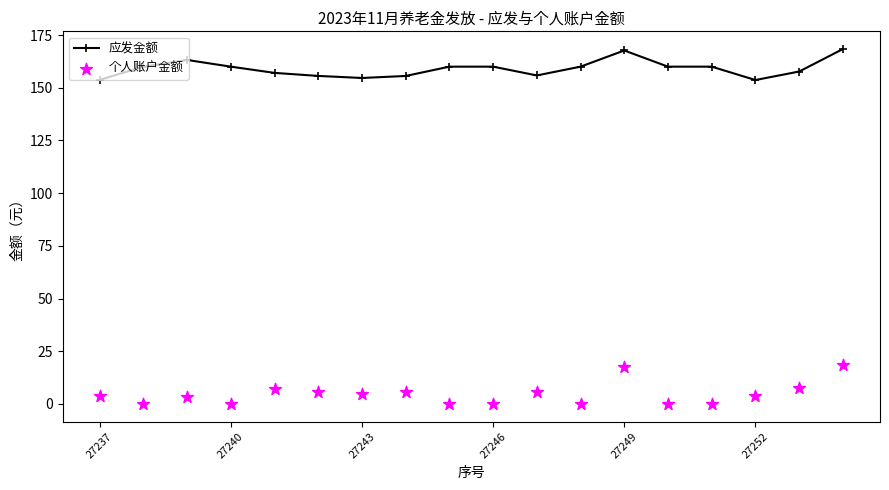

At how many categories does at least one series exceed 148?

18